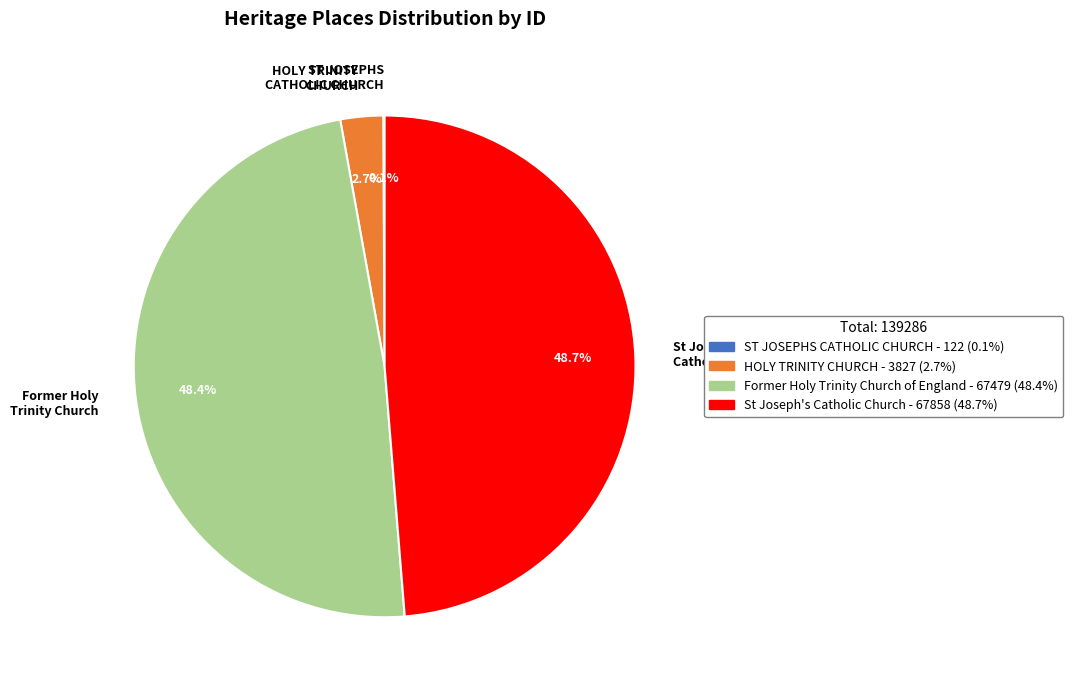

Is there any slice that represents more than half of the pie?

No